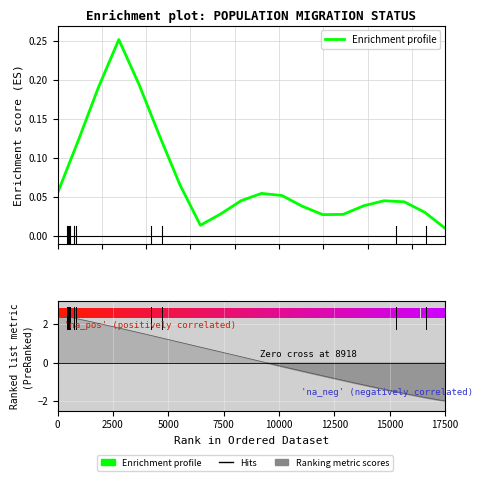

Reading left to right, list all the values displayed in this chart.

0.1	0.1	0.2	0.3	0.2	0.1	0.1	0.0	0.0	0.0	0.1	0.1	0.0	0.0	0.0	0.0	0.0	0.0	0.0	0.0